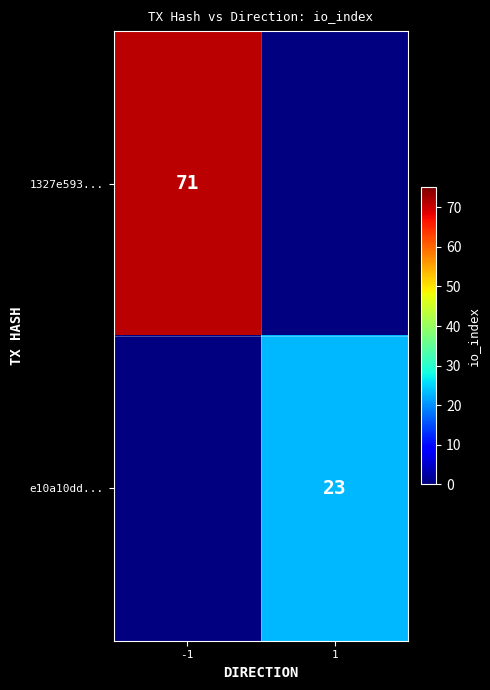

The value of e10a10dd... at 1 is 40. True or false?

False